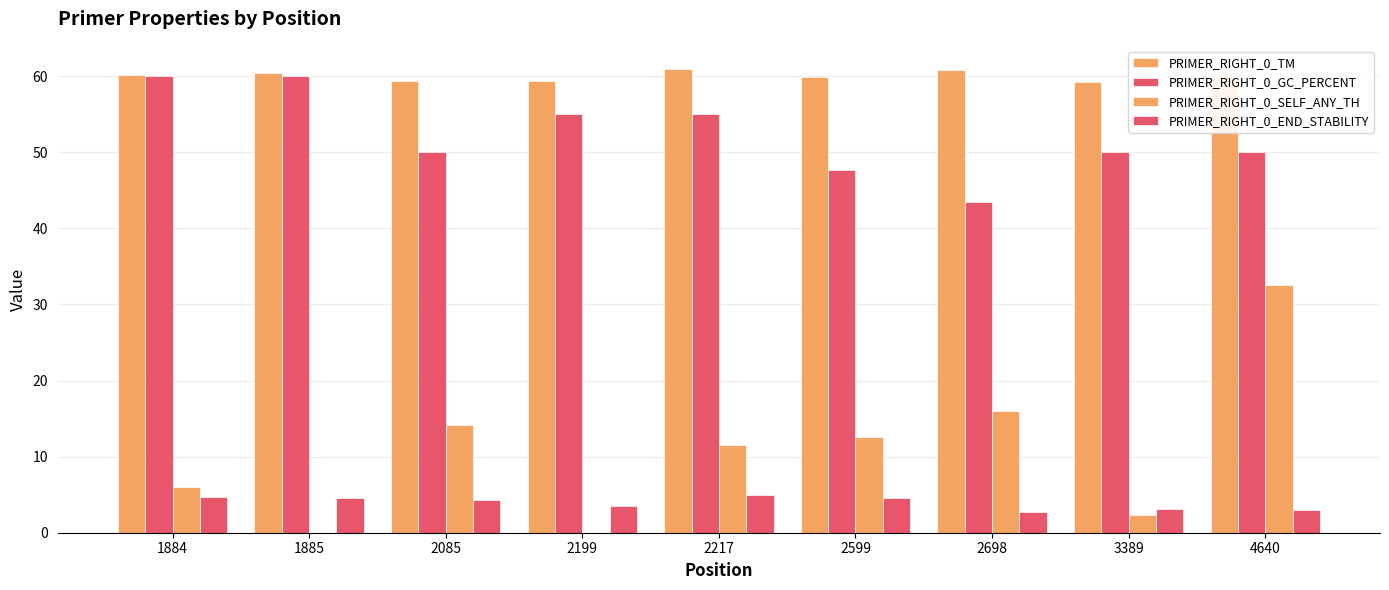

What is the sum of all PRIMER_RIGHT_0_TM values?

540.0